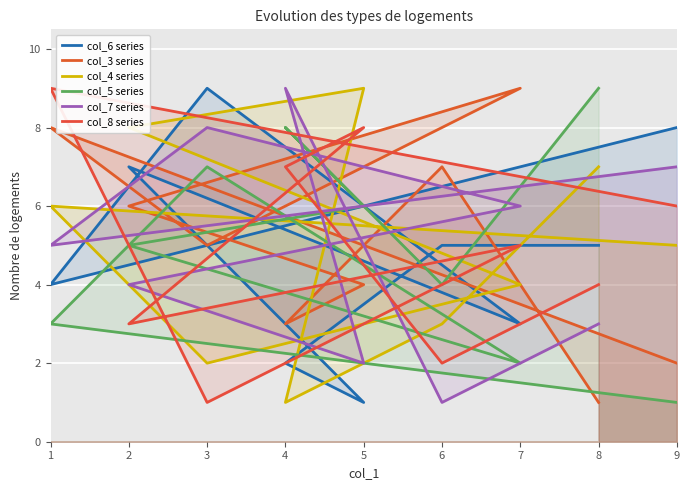

Is it true that col_6 series equals 12 at 9?

False